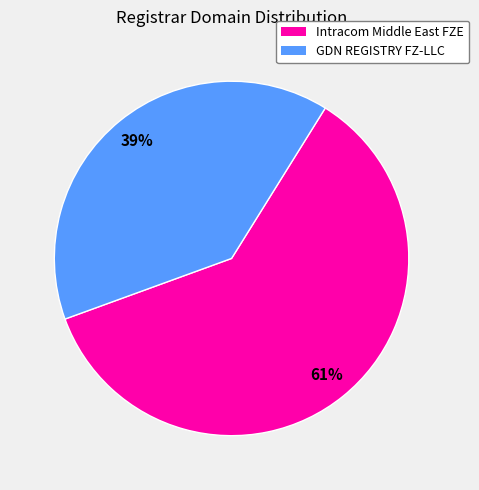

How many segments does this pie chart have?

2